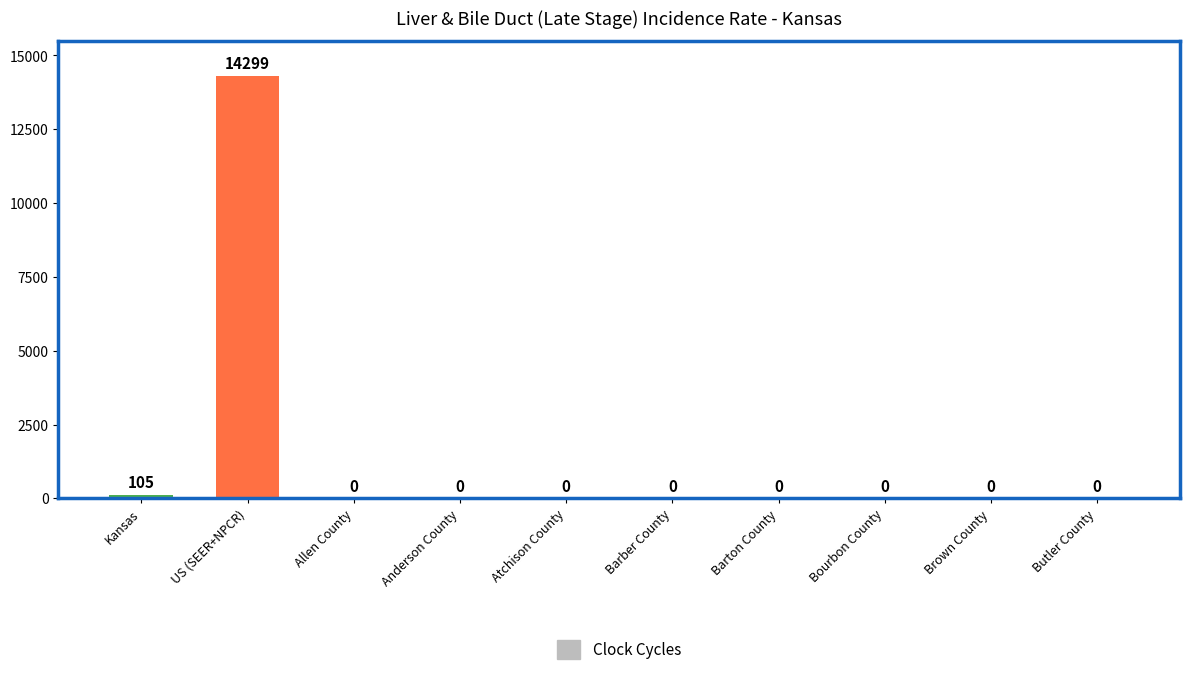

Reading left to right, list all the values displayed in this chart.

105	14299	0	0	0	0	0	0	0	0